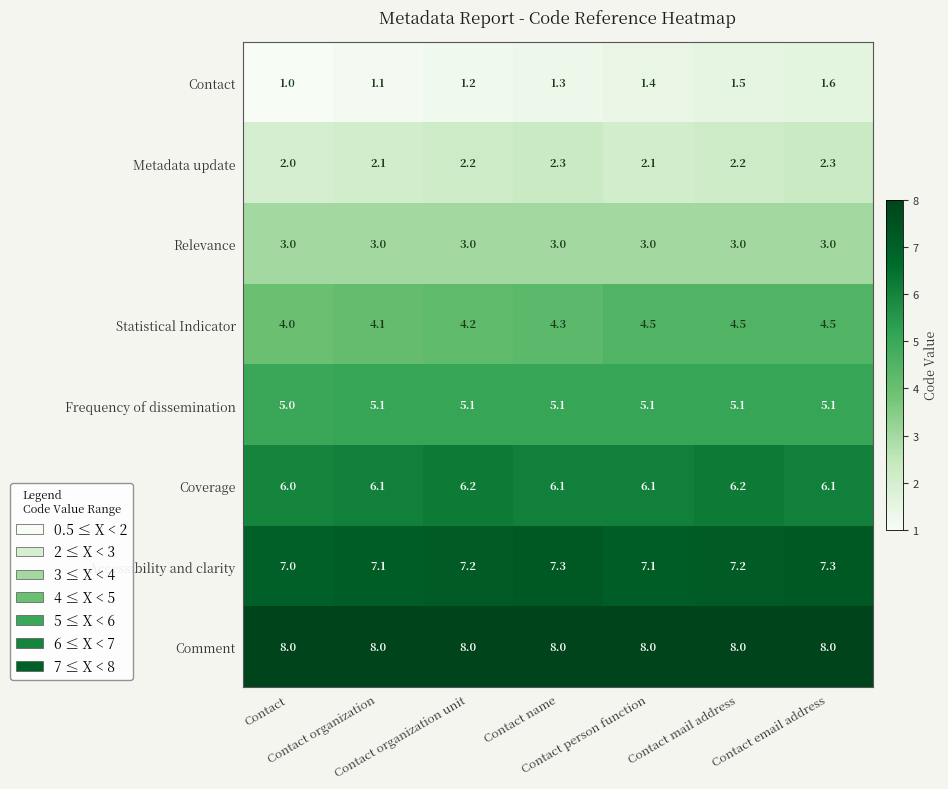

Which series has the largest range (max minus min)?

Contact